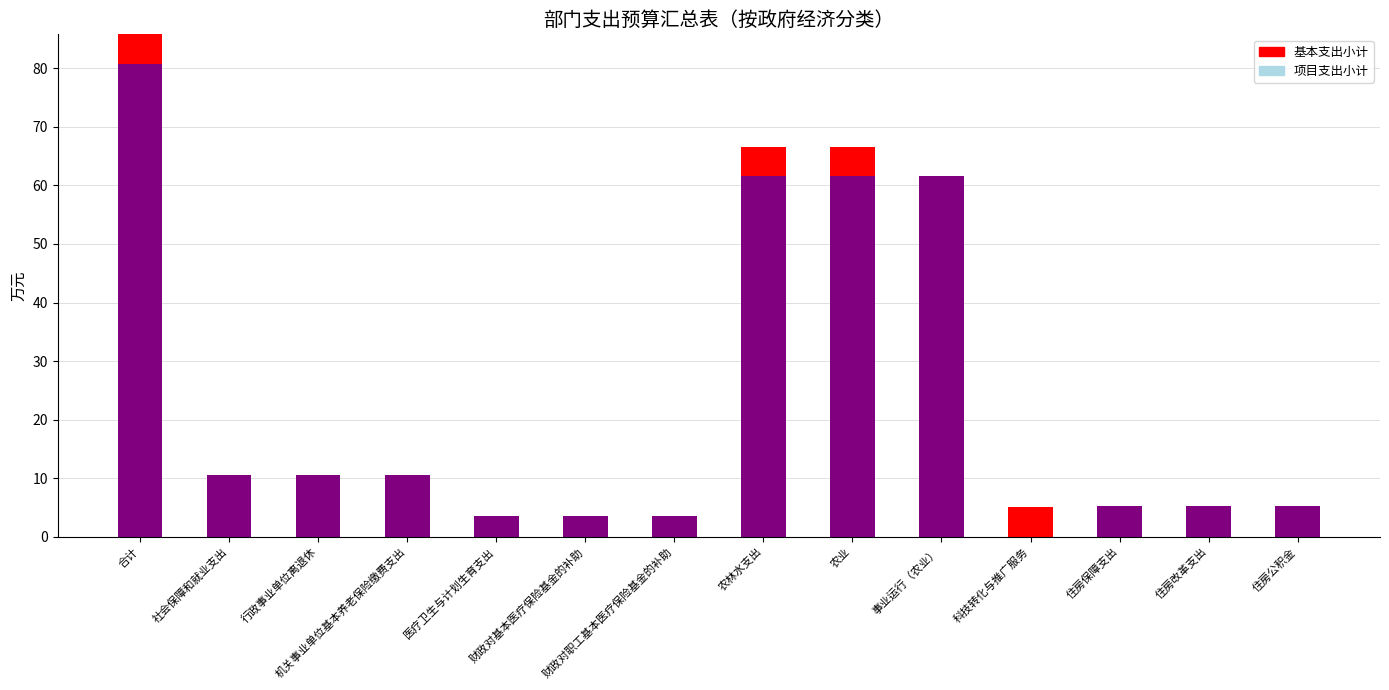

How many series are shown in this chart?

2